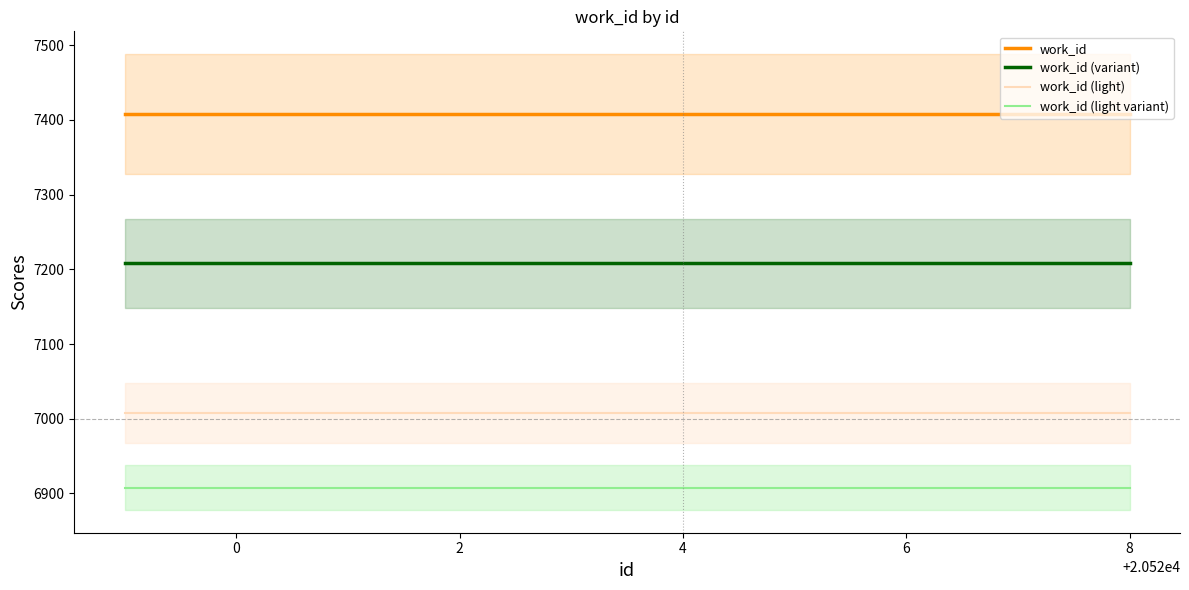

True or false: work_id (light) has more than 0 points higher than both neighbors.

False